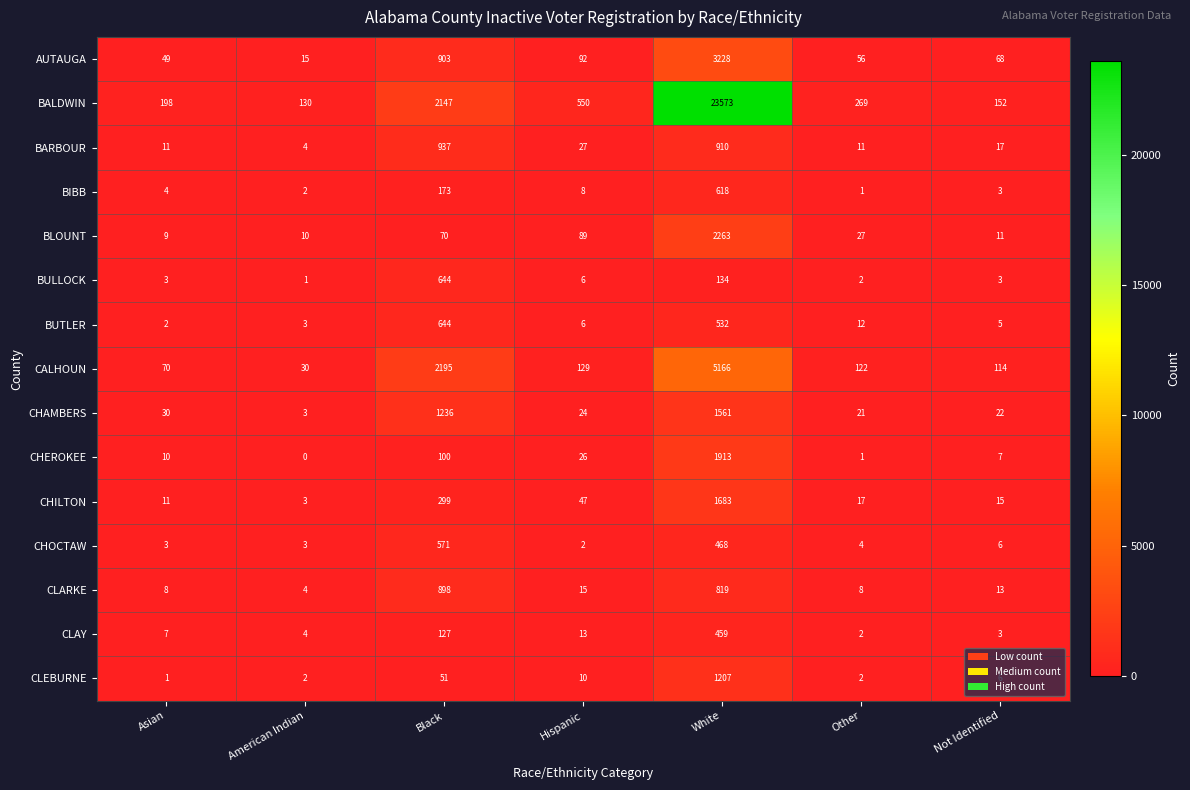

What is the maximum value shown in the chart?

23573